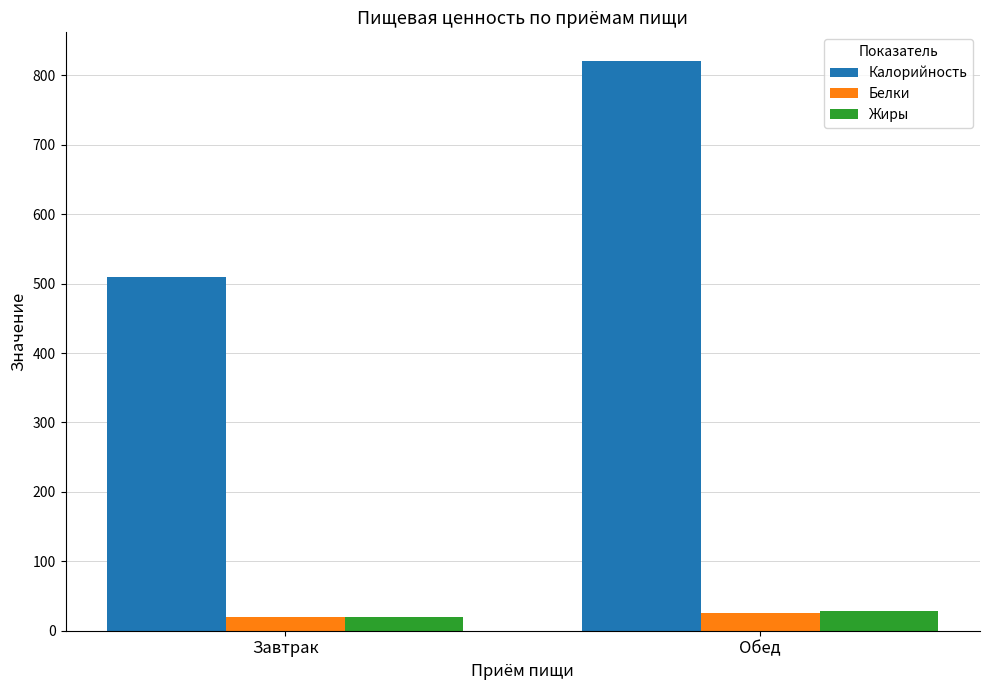

What is the spread (max minus min) of values at Завтрак?

490.9